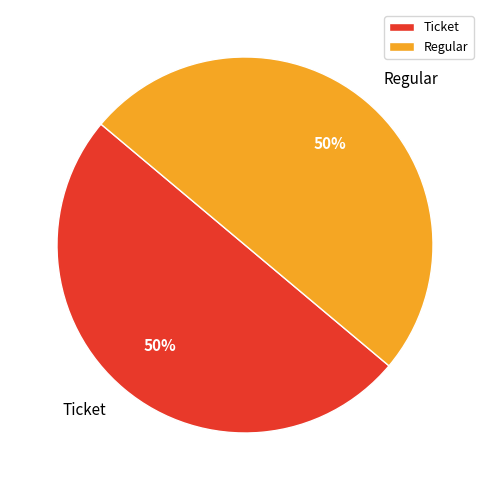

True or false: Regular accounts for 59% of the total.

False